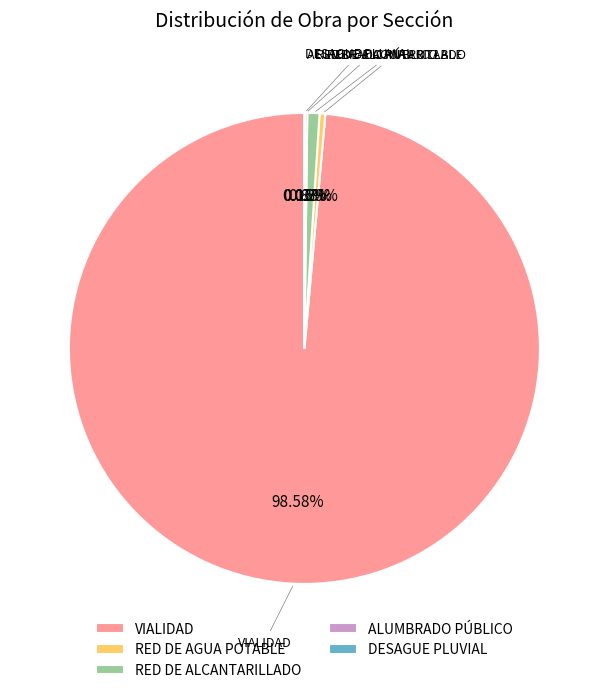

What is the majority slice?

VIALIDAD